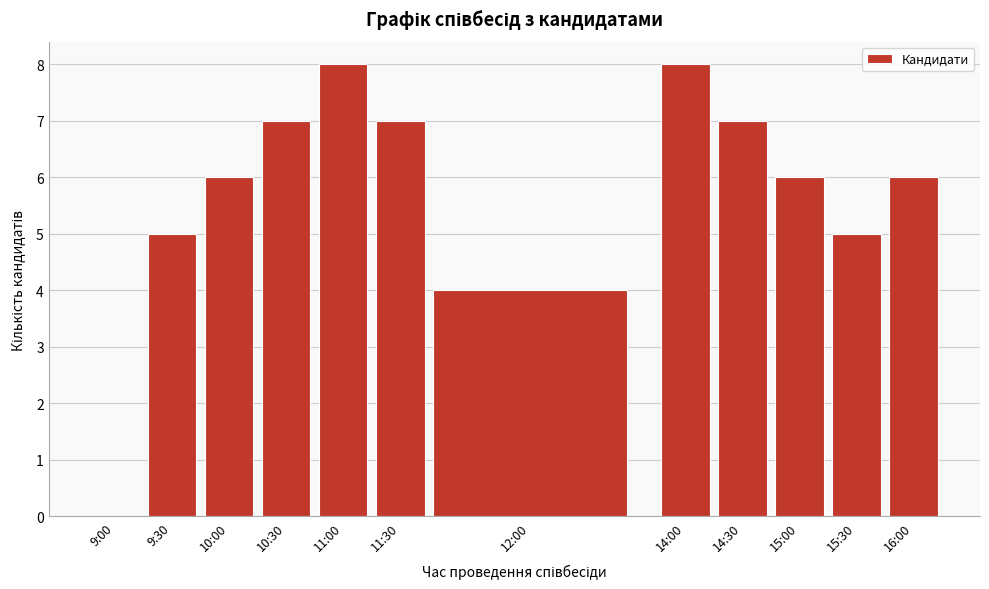

Reading left to right, extract all data points from this chart.

9:00=0	9:30=5	10:00=6	10:30=7	11:00=8	11:30=7	12:00=4	14:00=8	14:30=7	15:00=6	15:30=5	16:00=6